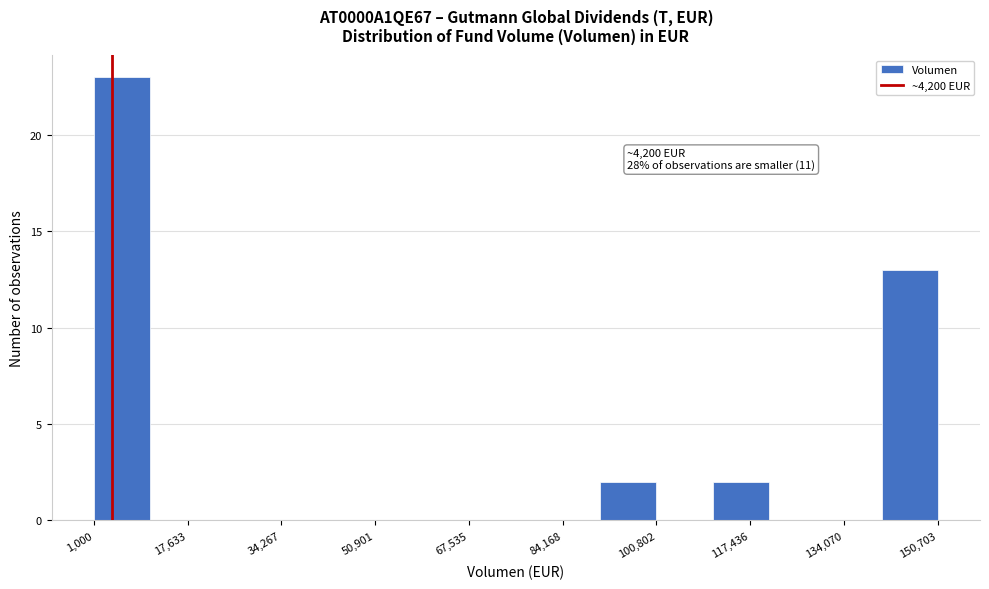

Over which range of the x-axis is the bar tallest?

2000 to 10000